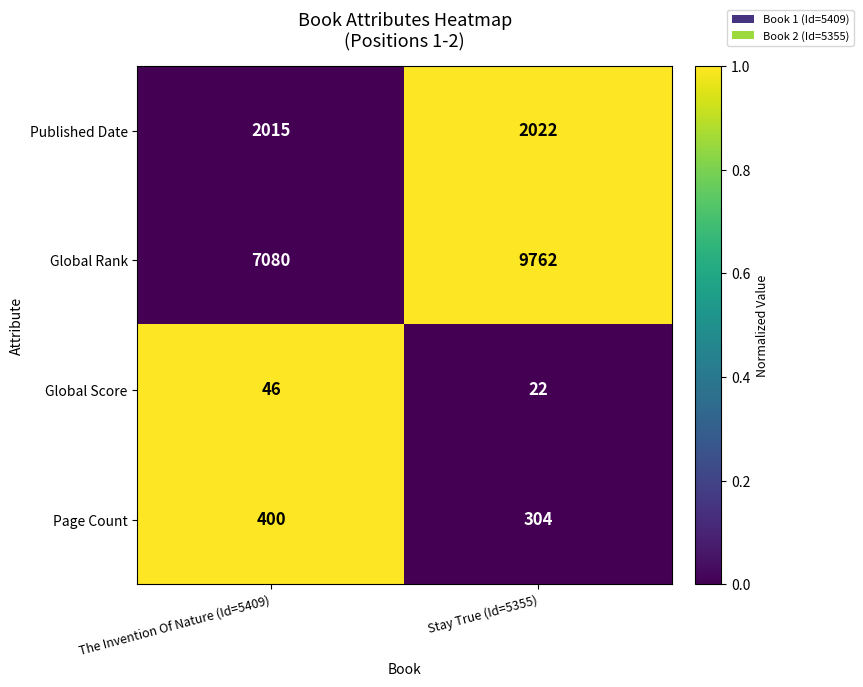

Which series has the widest spread of values?

Global Rank